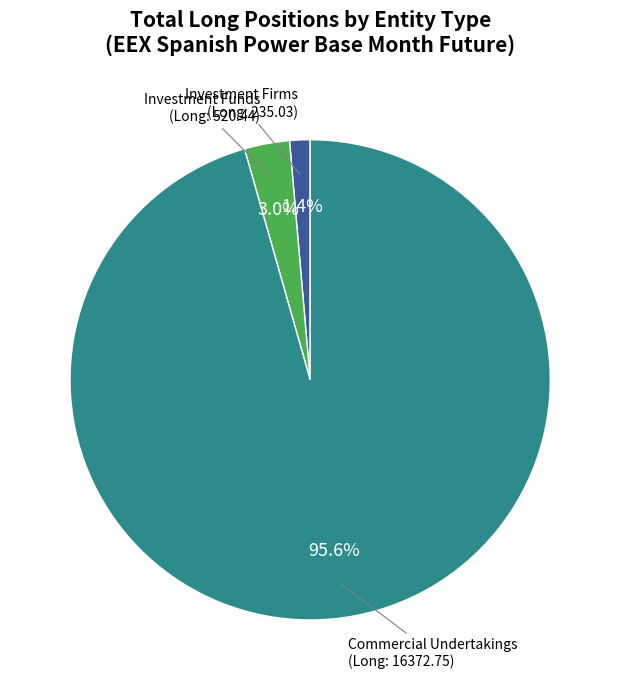

Is there a majority slice in this chart?

Yes